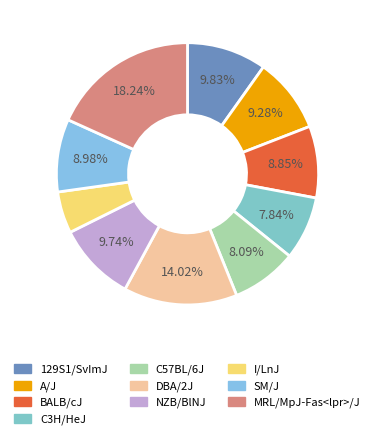

How many segments does this pie chart have?

10